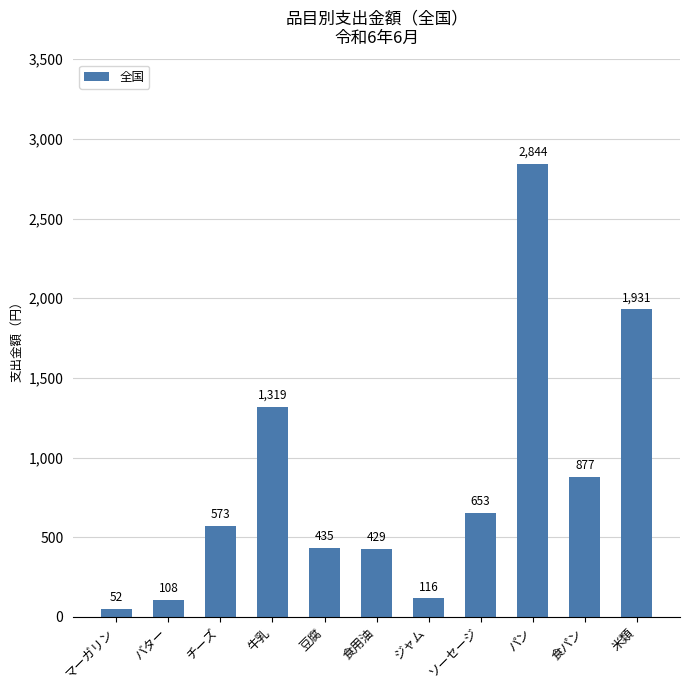

What is the greatest value displayed?

2844